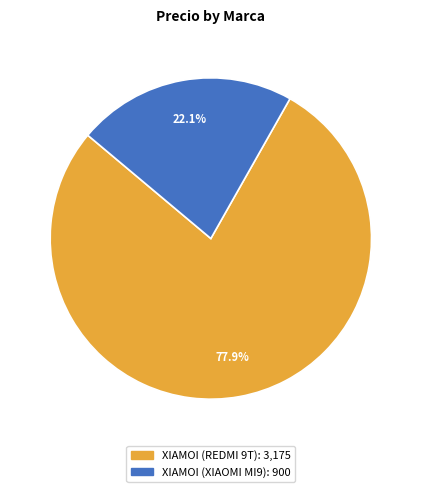

To the nearest percent, what percentage of the pie is XIAMOI (XIAOMI MI9)?

22%